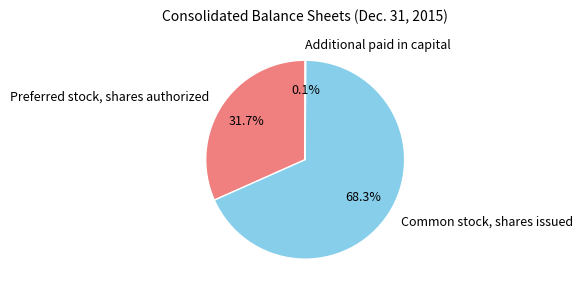

Combined, do Preferred stock, shares authorized and Common stock, shares issued account for over 50%?

Yes